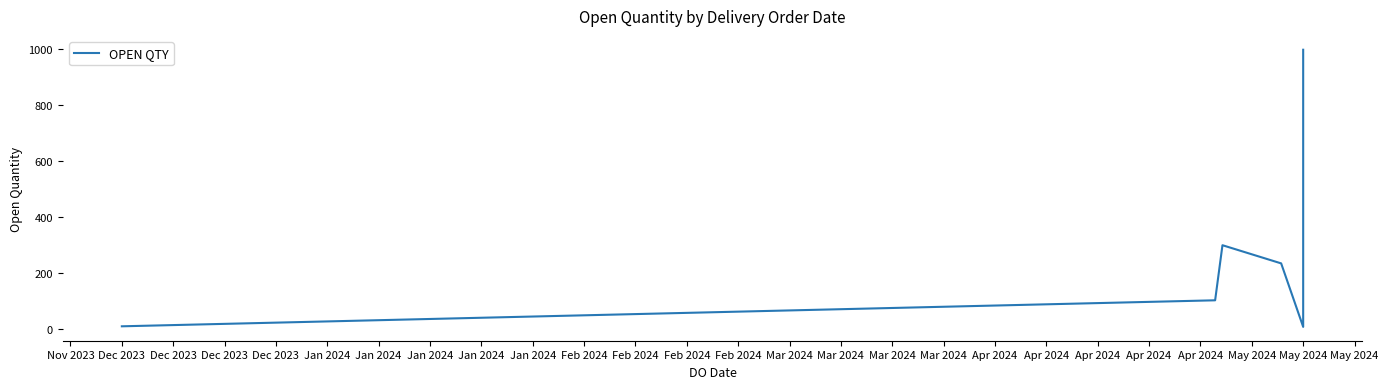

Which has a higher value, Dec 2023 or Jan 2024?

Jan 2024